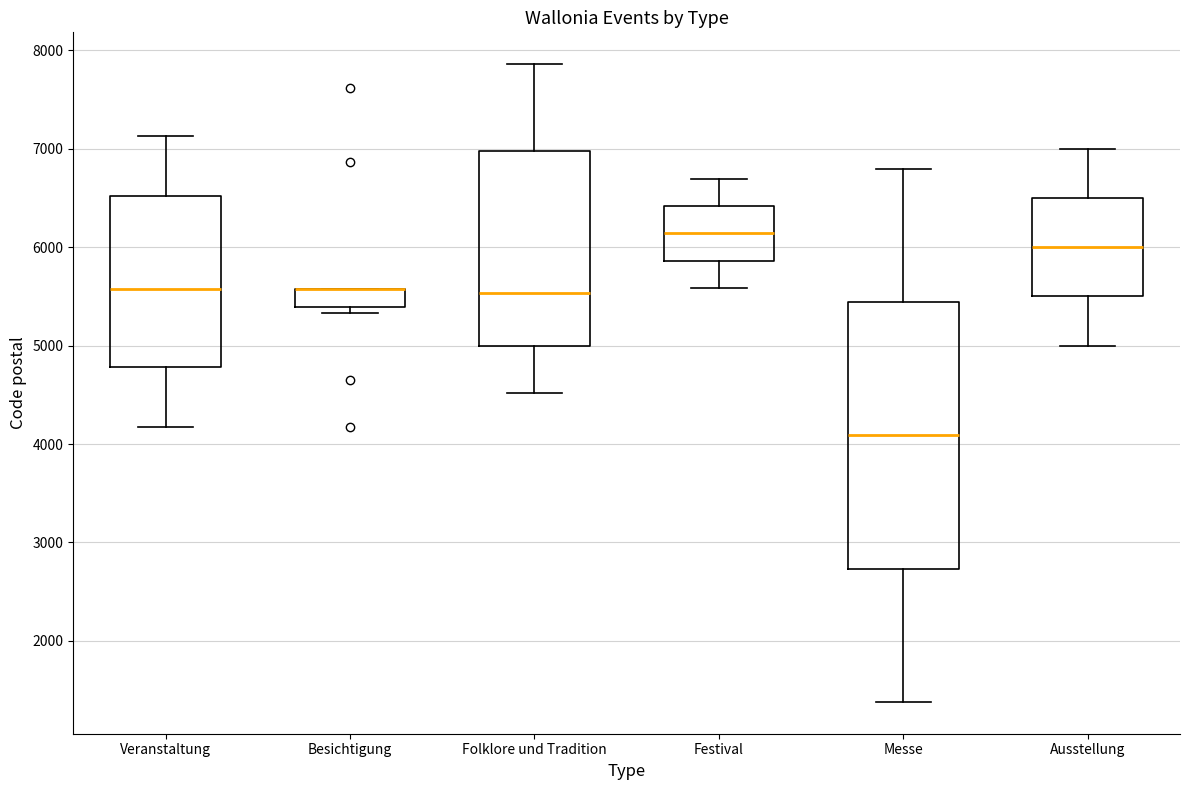

Reading left to right, transcribe this box plot: for each box, give where its median line is, the range the box spans, and where its two whiskers end, as read against the y-axis. The values are not printed on the chart, so give them approximately, as read against the axis.

Veranstaltung: median 5600, box 4800 to 6500, whiskers 4200 to 7100
Besichtigung: median 5600 (drawn on the box's upper edge), box 5400 to 5600, whiskers 5300 to 5600
Folklore und Tradition: median 5500, box 5000 to 7000, whiskers 4500 to 7900
Festival: median 6100, box 5900 to 6400, whiskers 5600 to 6700
Messe: median 4100, box 2700 to 5400, whiskers 1400 to 6800
Ausstellung: median 6000, box 5500 to 6500, whiskers 5000 to 7000